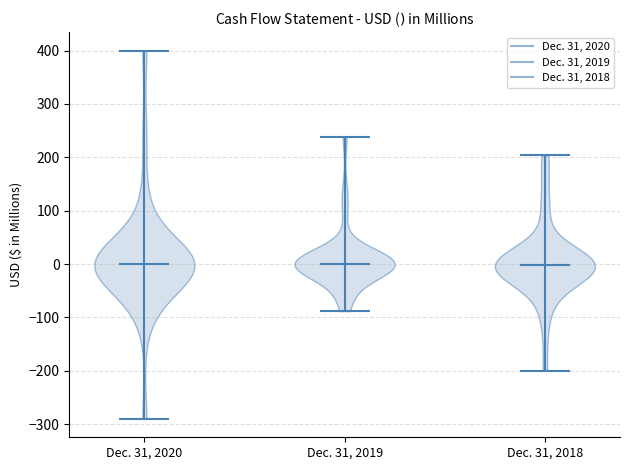

Reading left to right, read every violin against the y-axis: where its median line is, and the lowest and highest points it reaches. The values are not printed on the chart, so give them approximately, as read against the axis.

Dec. 31, 2020: median line 0, lowest point -290, highest point 400
Dec. 31, 2019: median line 0, lowest point -90, highest point 240
Dec. 31, 2018: median line 0, lowest point -200, highest point 200